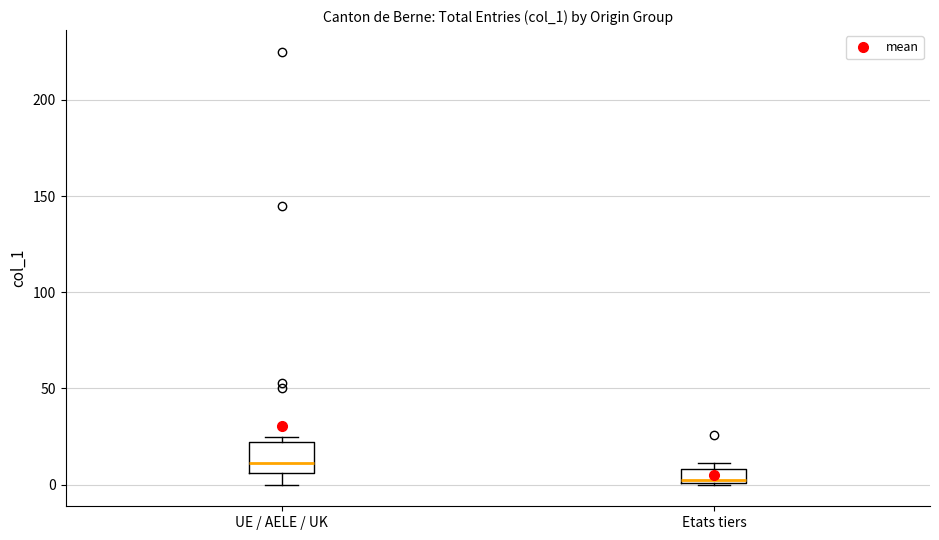

Which box has the lowest median line?

Etats tiers